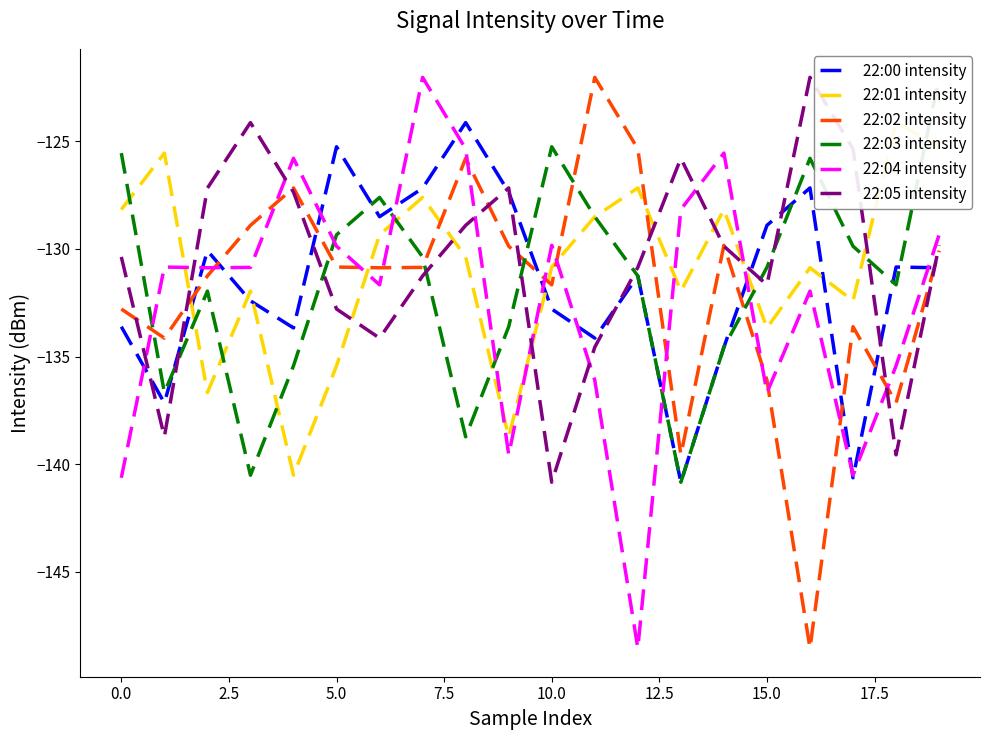

What is the lowest value of the 22:02 intensity series?

-148.6